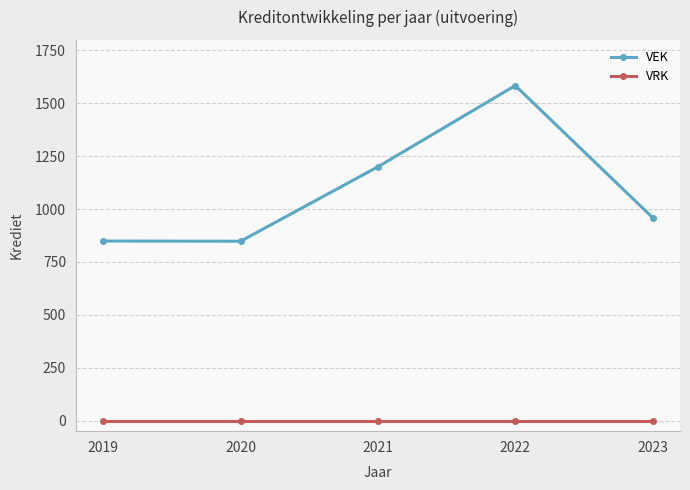

What is the difference between the second highest and second lowest values in the VEK series?

351